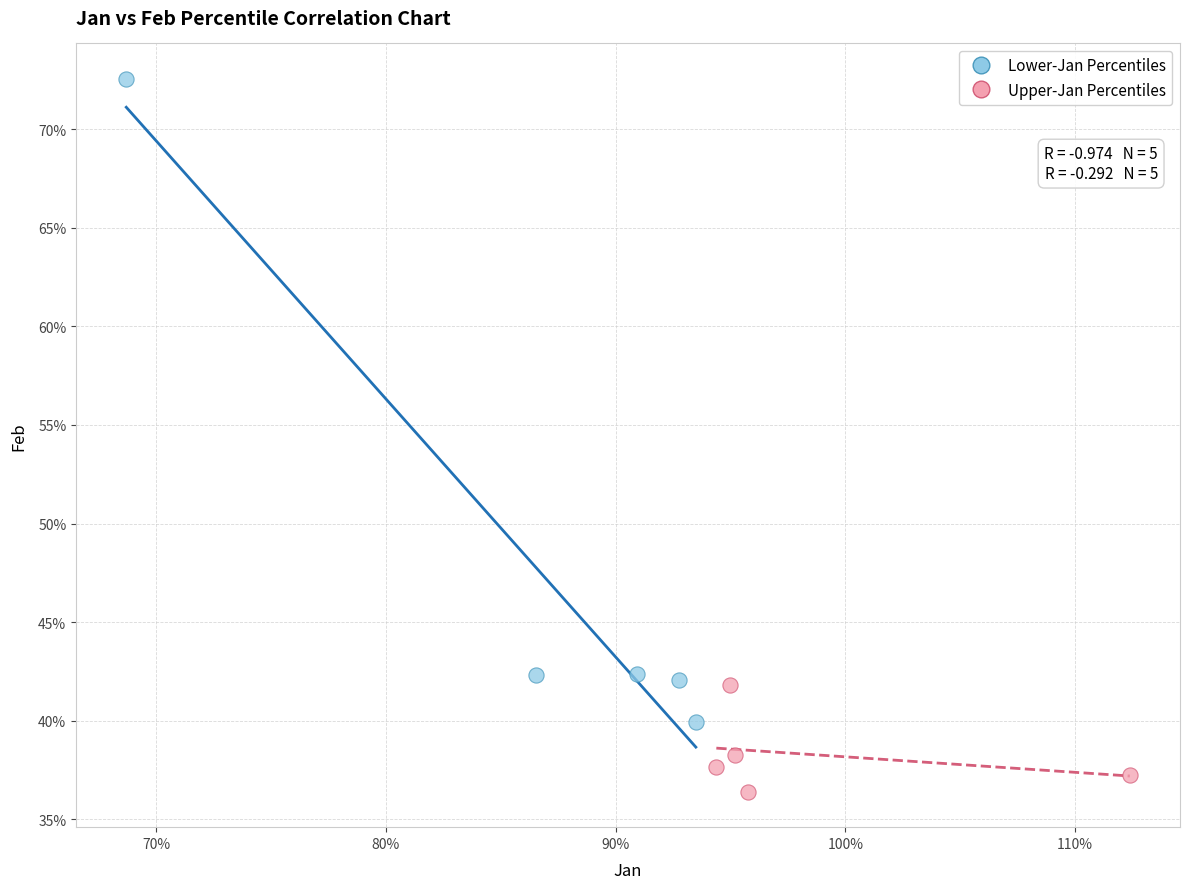

Which series reaches the maximum Y coordinate?

Lower-Jan Percentiles